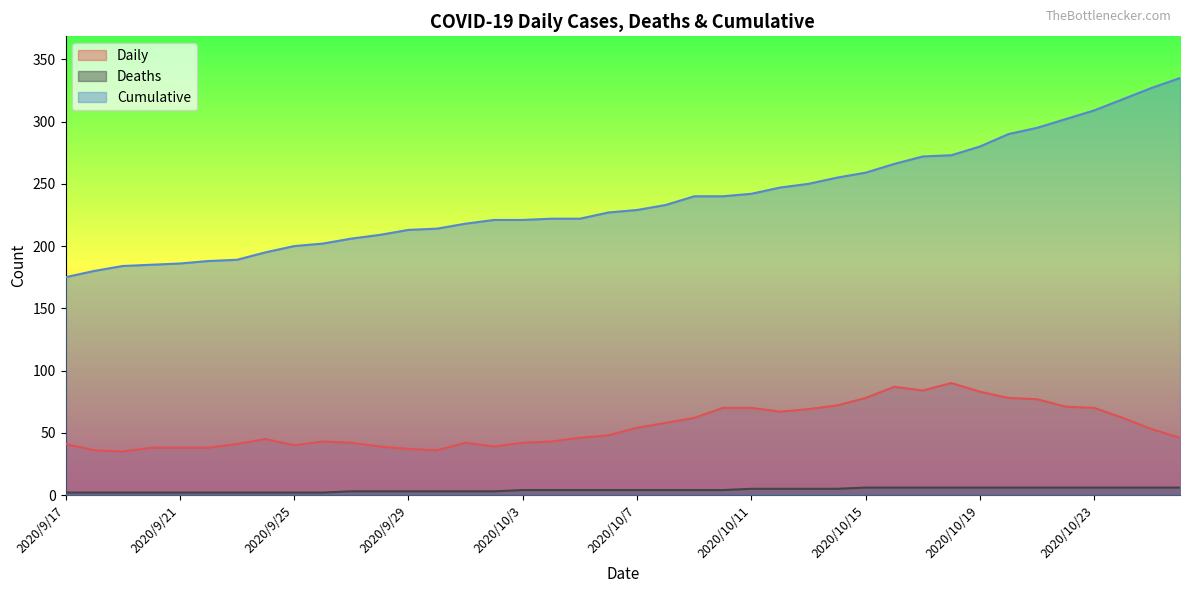

How many lines are shown in the chart?

3